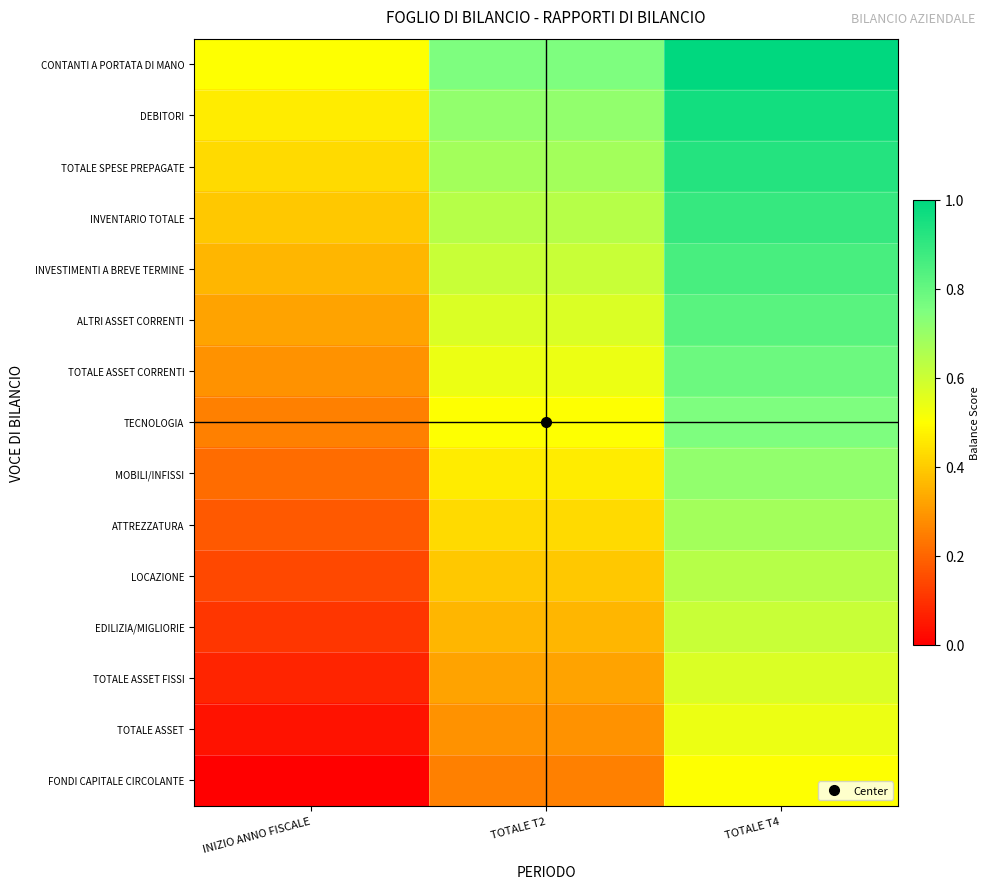

At which category does the chart reach its peak across all series?

TOTALE T4